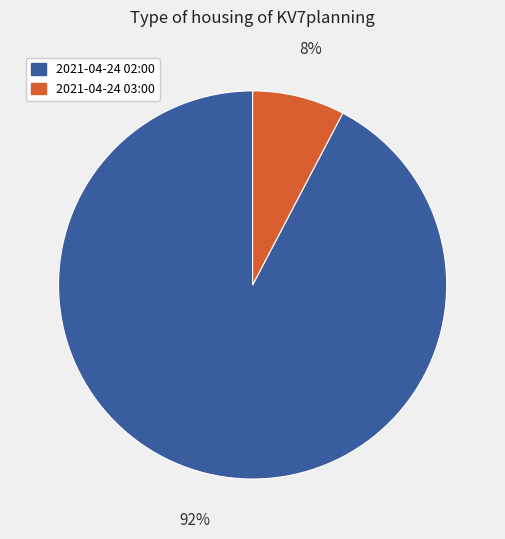

True or false: 2021-04-24 02:00 accounts for 92% of the total.

True